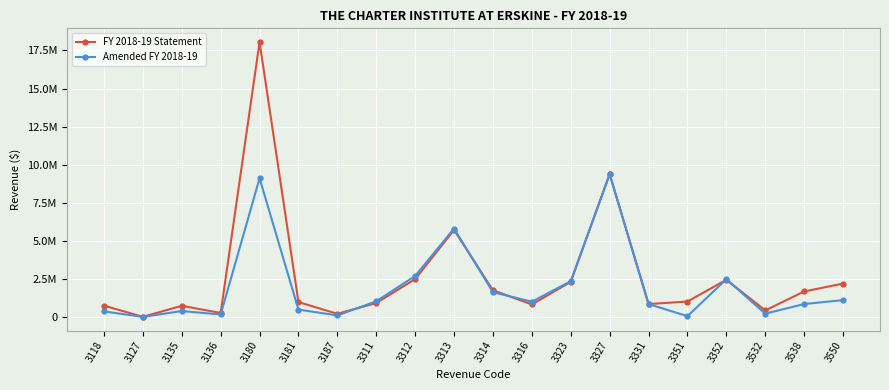

What is the difference between the highest and lowest values at 3135?

343963.1